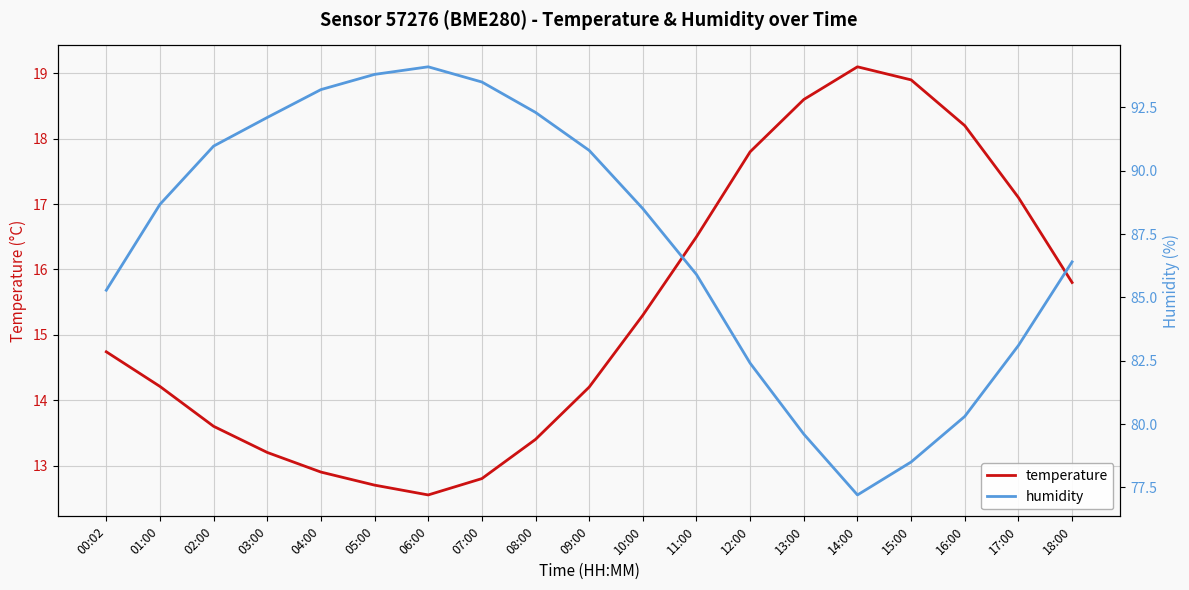

The humidity series shows 19.2 at 04:00. True or false?

False